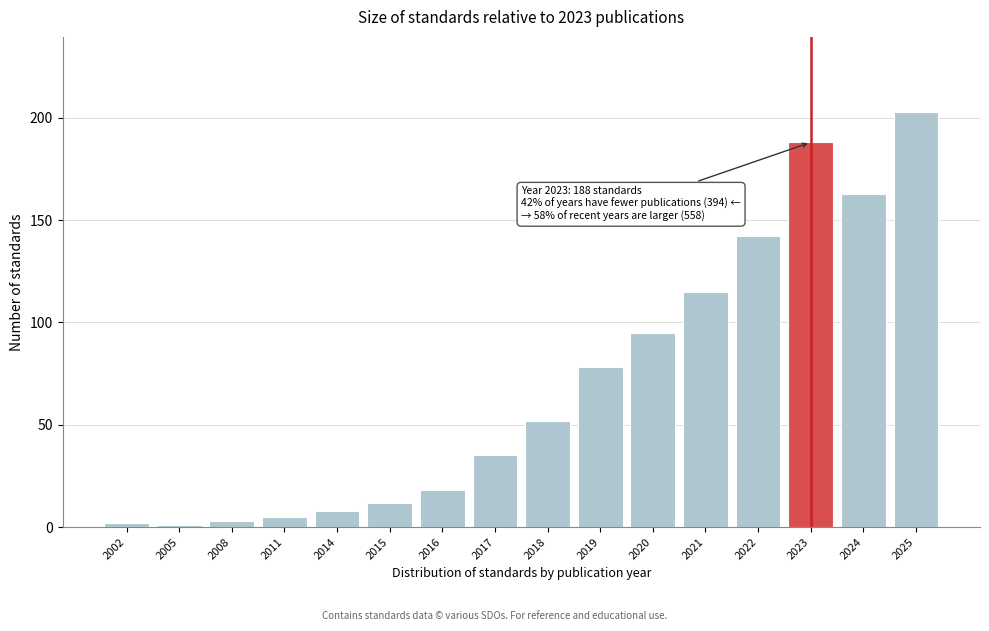

Reading left to right, transcribe all the data shown in this chart.

2002=2	2005=1	2008=3	2011=5	2014=8	2015=12	2016=18	2017=35	2018=52	2019=78	2020=95	2021=115	2022=142	2023=188	2024=163	2025=203